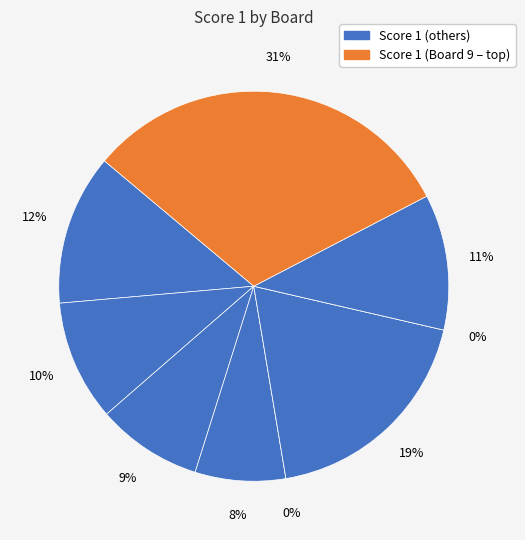

The Board 9 slice represents 22% of the pie. True or false?

False